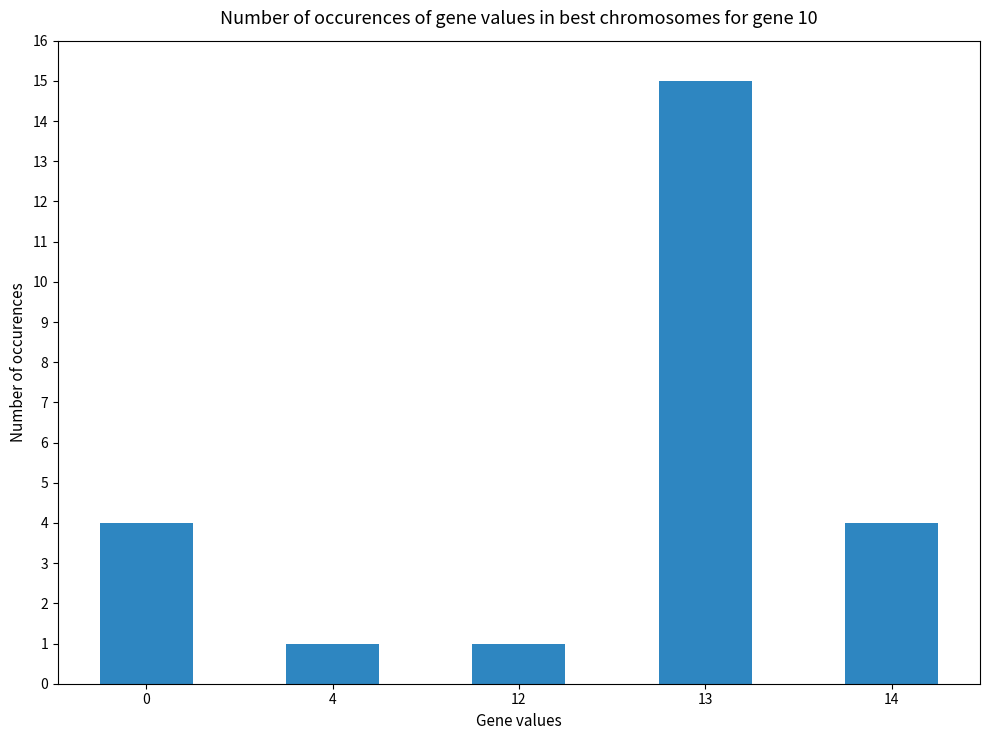

What is the sum of the values at 4 and 14?

5